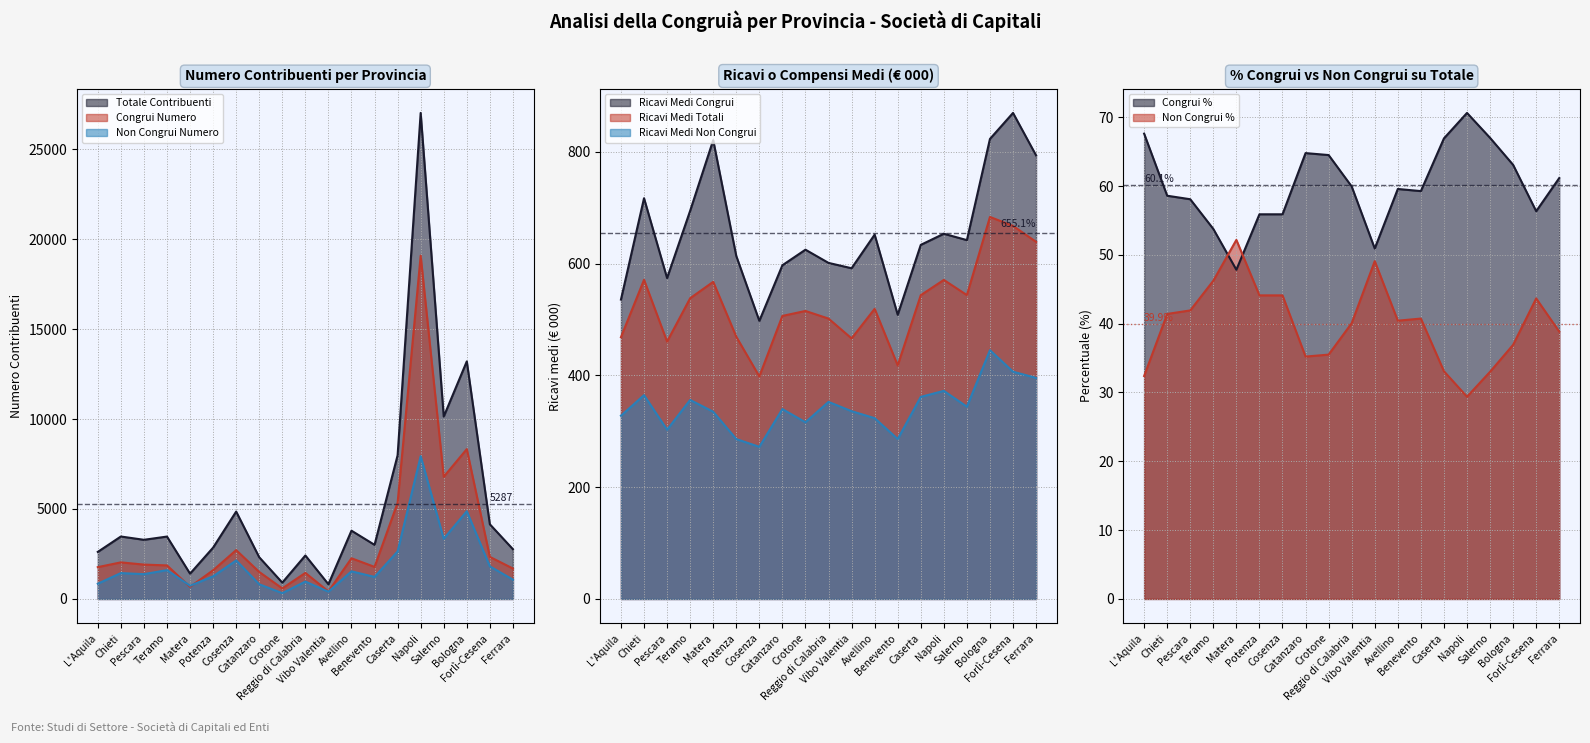

How many data points in Non Congrui Numero are above 1378?

9